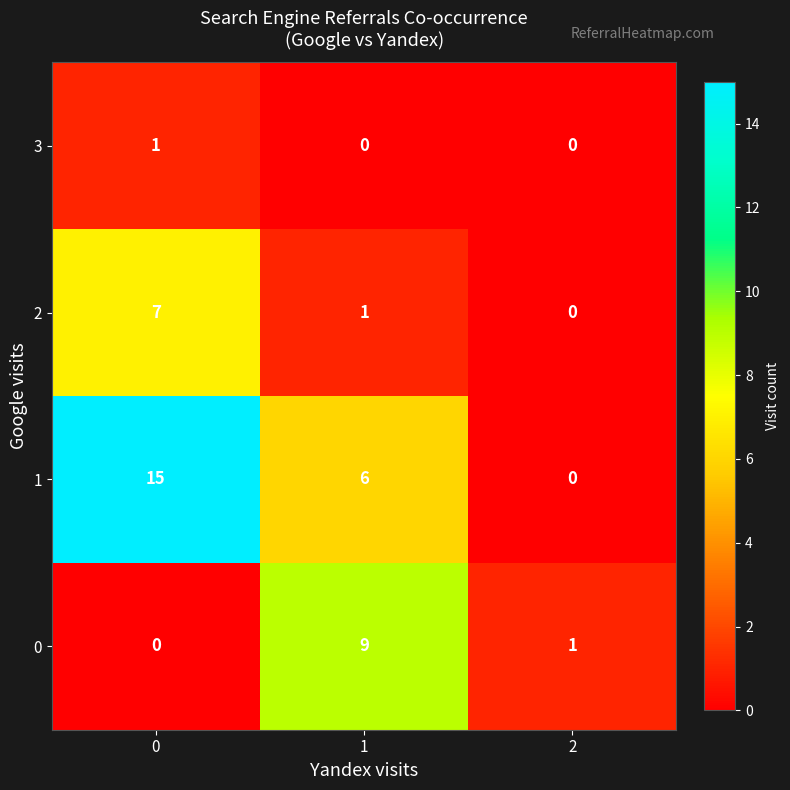

What is the maximum value shown in the chart?

15